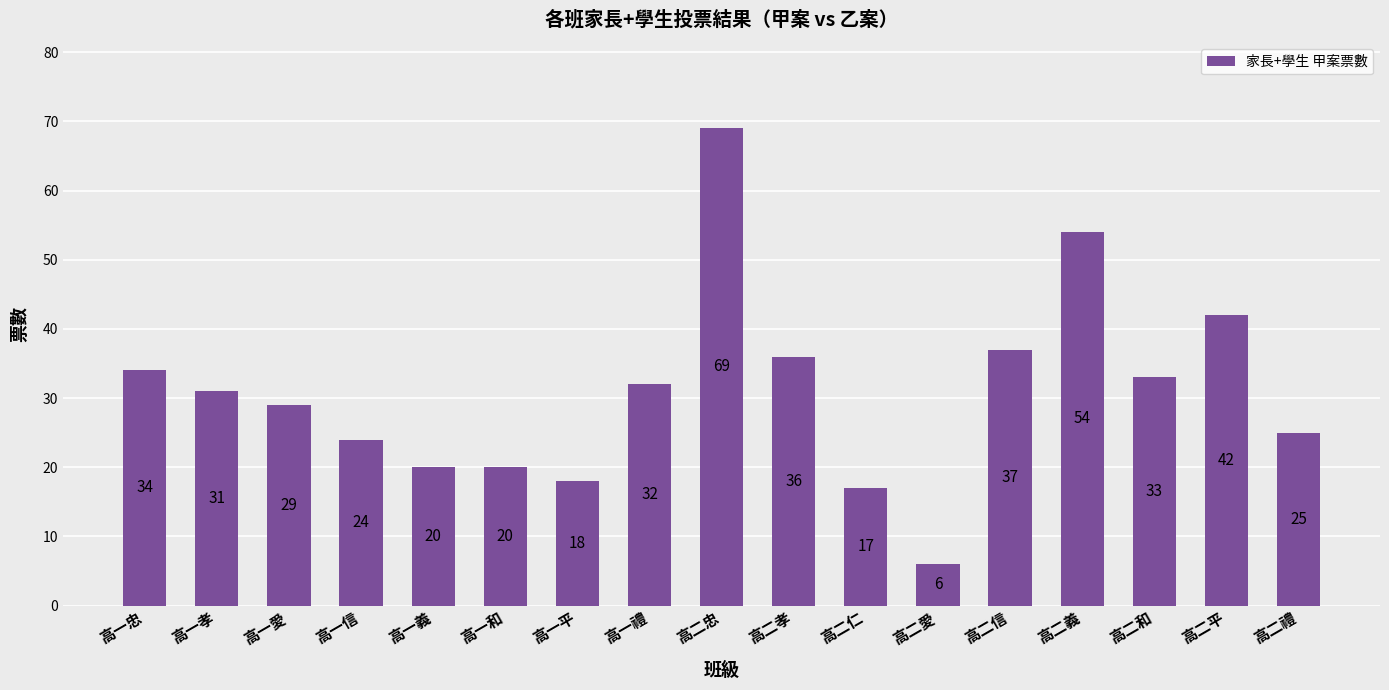

What is the average value?

31